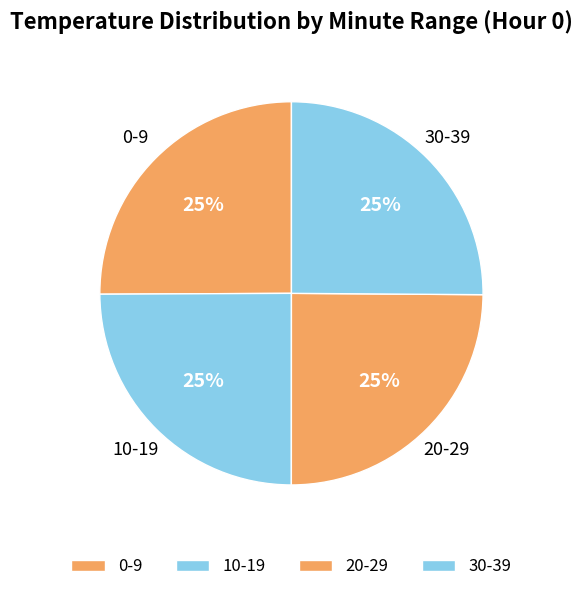

Is 0-9 the majority of the pie?

No